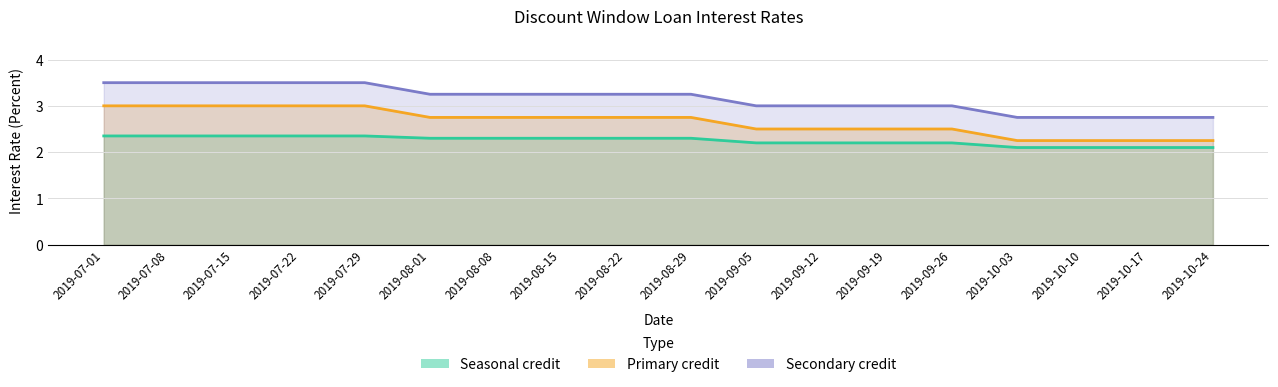

Between 2019-09-19 and 2019-10-17, which series saw the biggest shift?

Primary credit